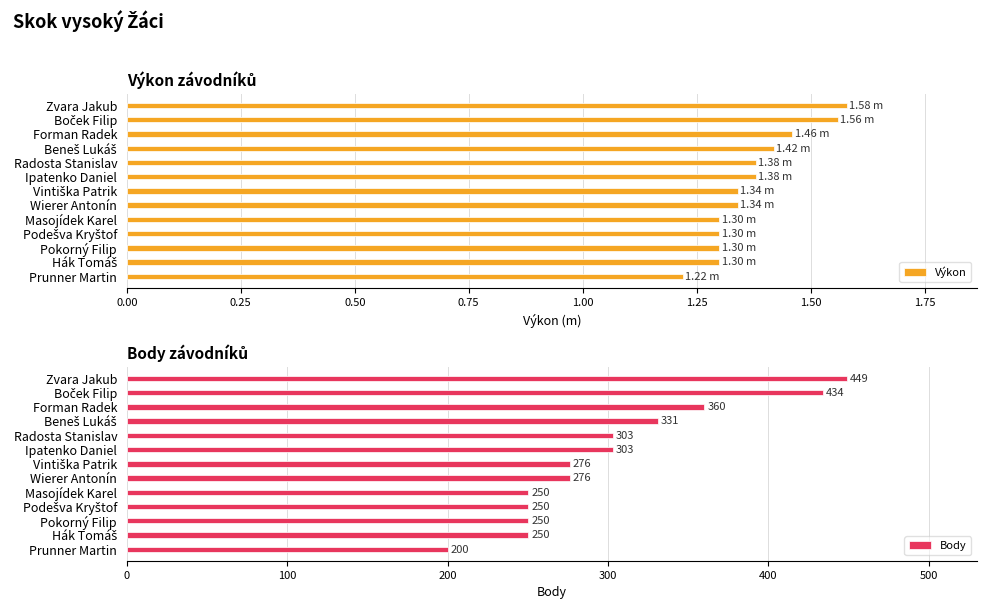

What is the difference between the maximum and minimum values in the Body series?

249